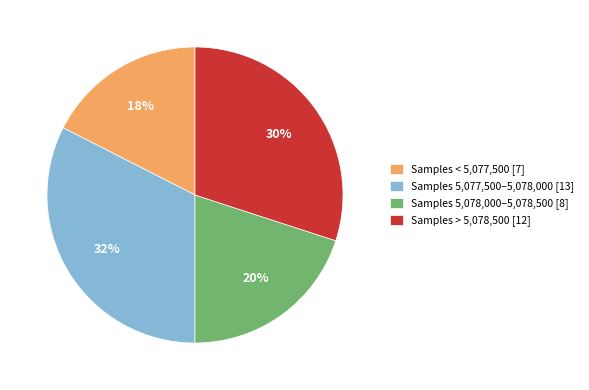

To the nearest percent, what is the average slice percentage?

25%